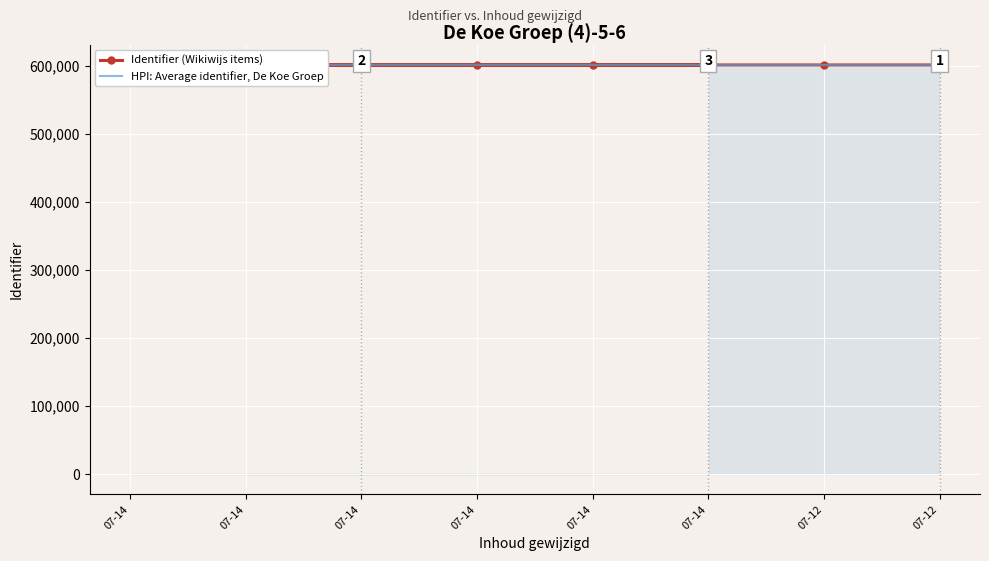

Between 07-14 and 07-12, which is larger?

07-12